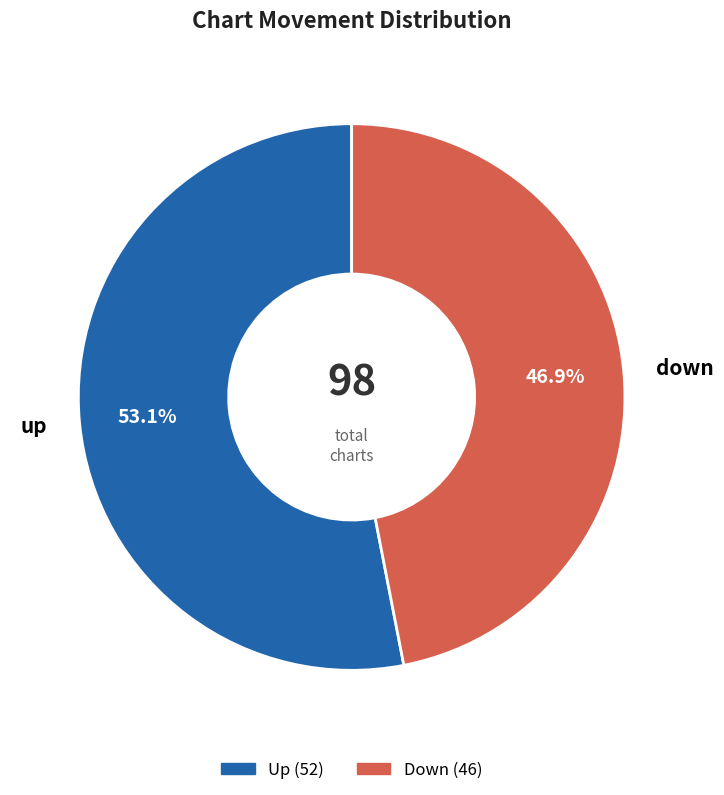

To the nearest percent, what percentage of the pie is up?

53%